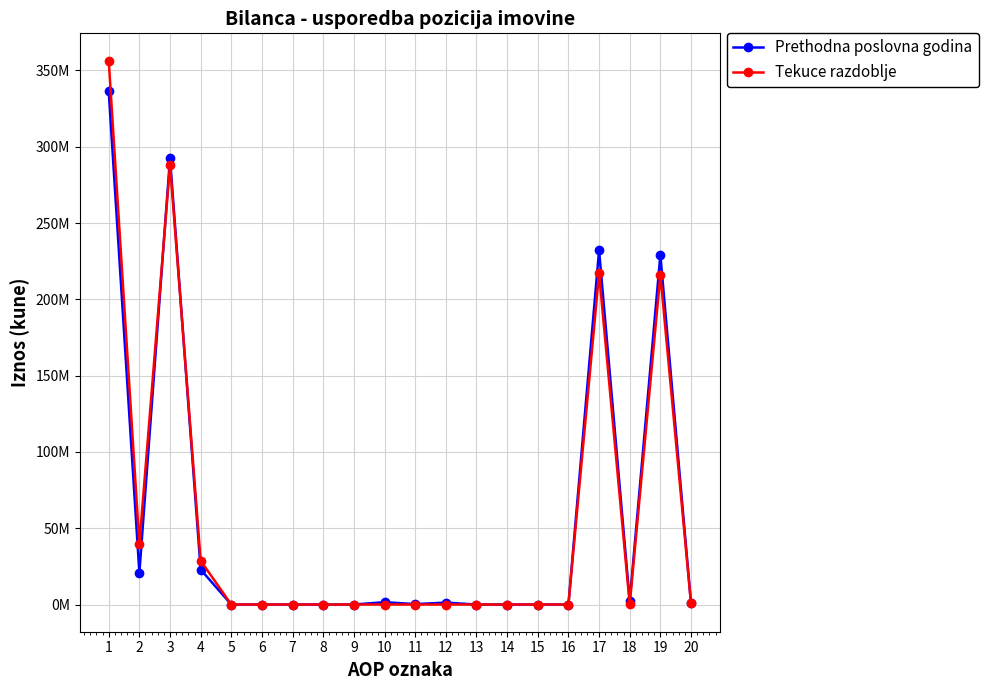

How many interior local valleys does the Tekuce razdoblje series have?

2